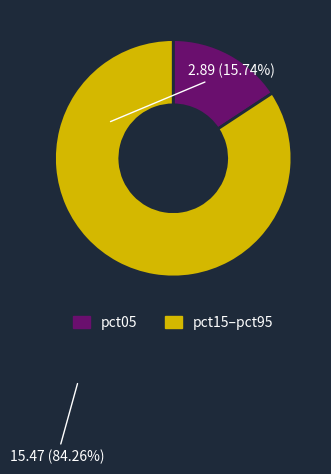

Is there a majority slice in this chart?

Yes